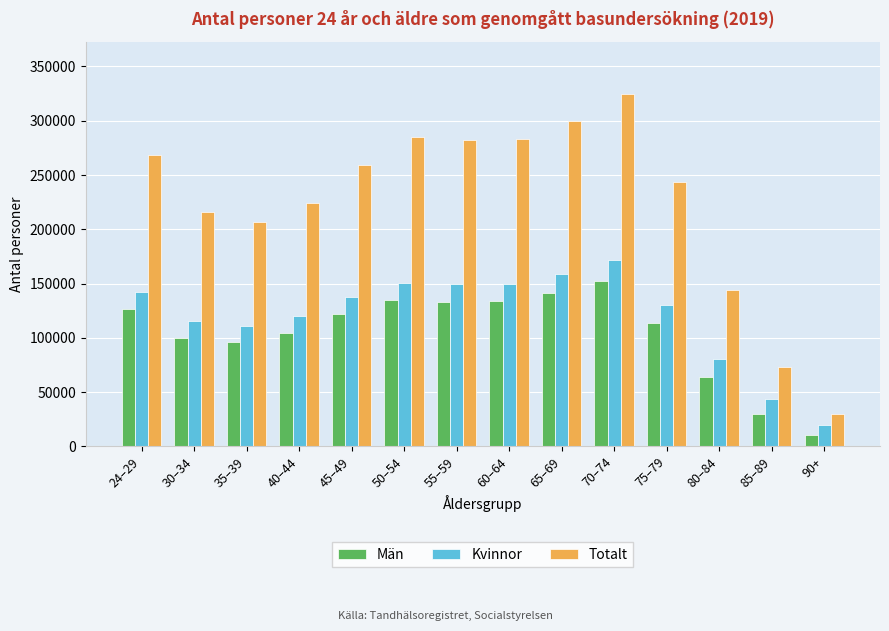

What is the average value of the Män series?

104304